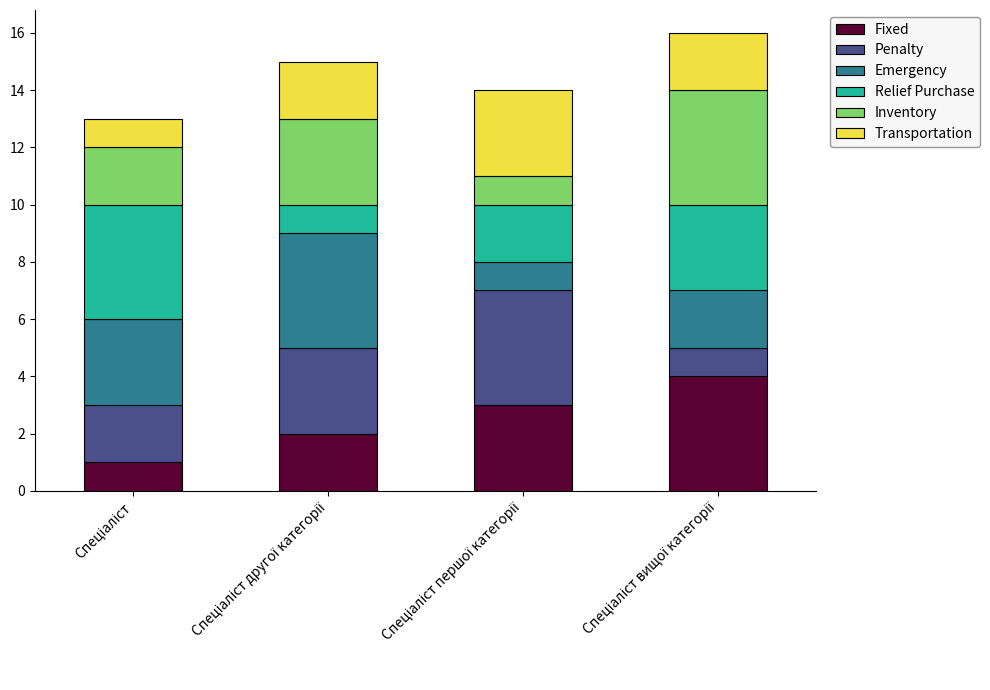

What is the highest value of the Fixed series?

4